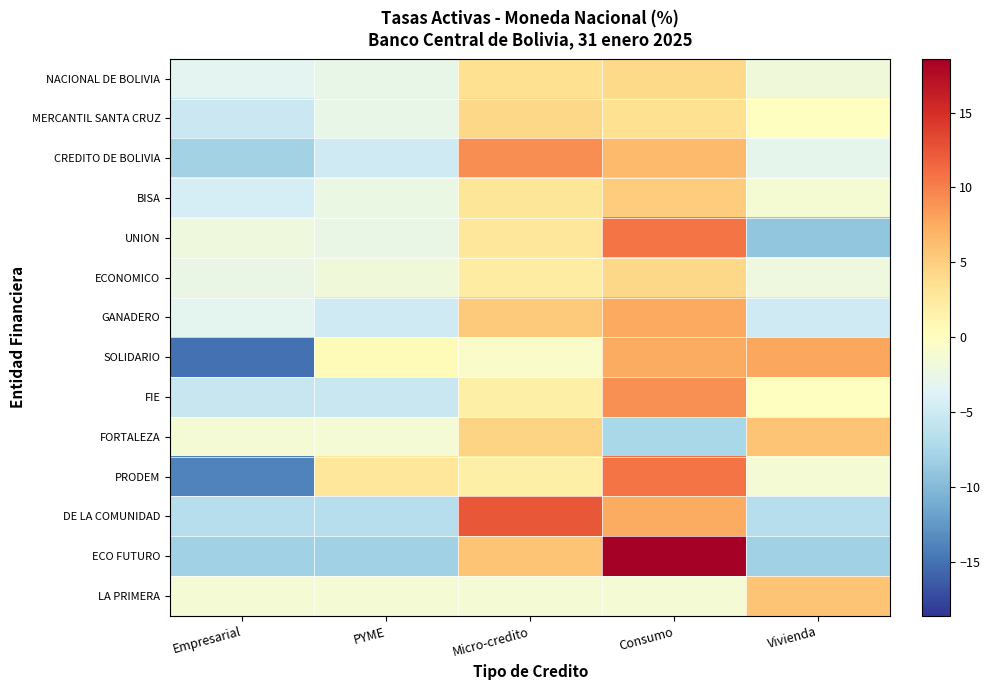

At which category is the sum across all series the highest?

Consumo